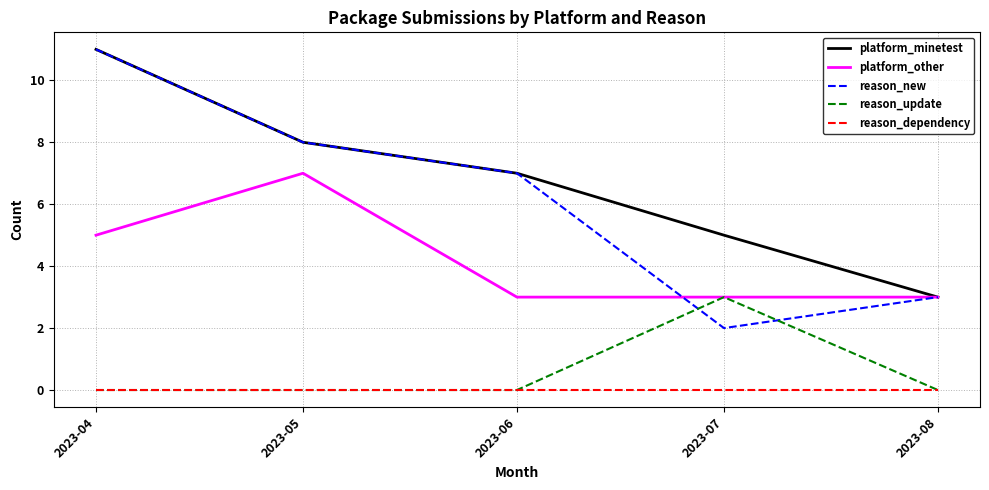

True or false: reason_update and platform_minetest intersect in this chart.

False